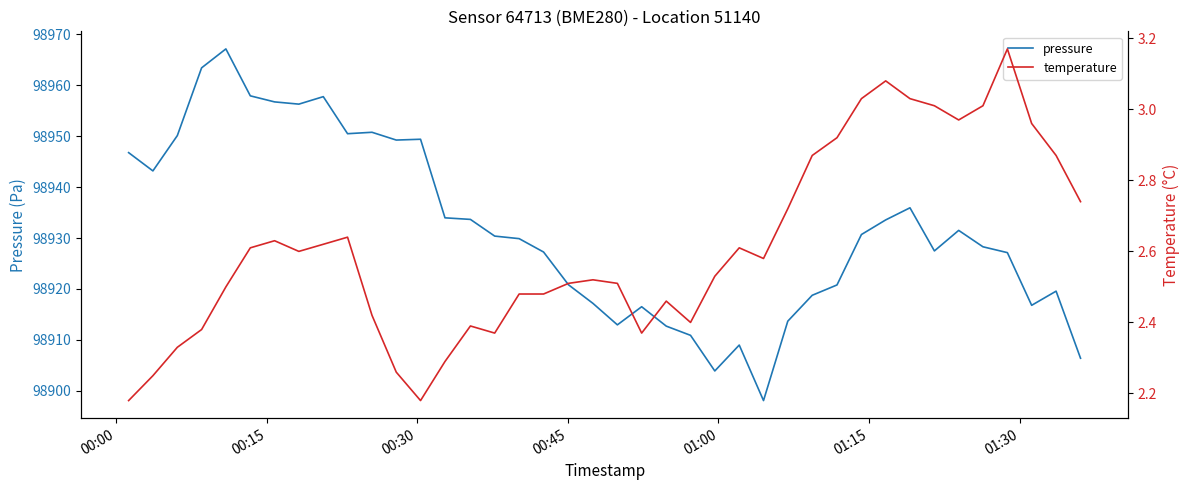

Is it true that temperature equals 1.3 at 33?

False